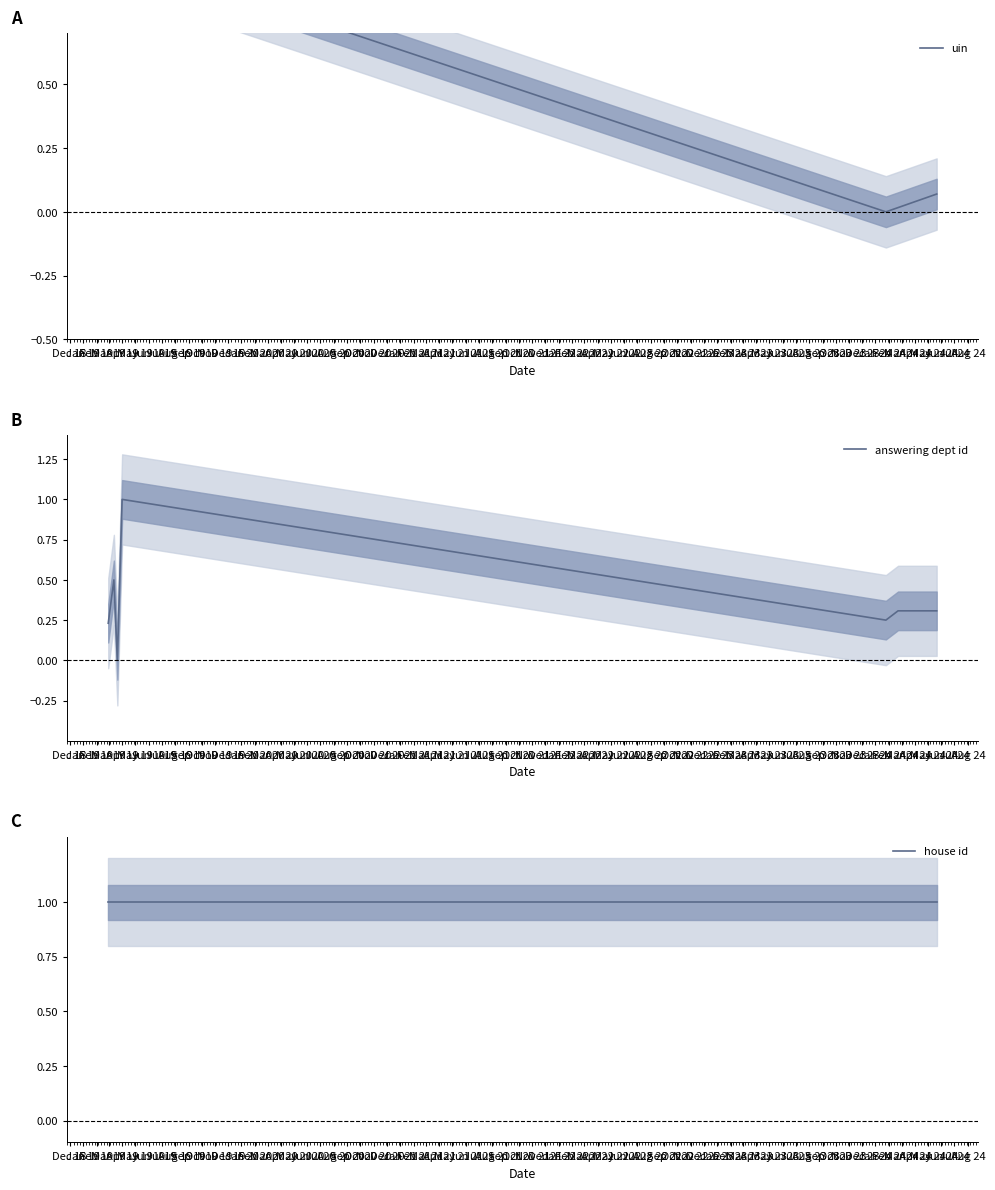

The value of uin at Feb 19 is 1.7. True or false?

False